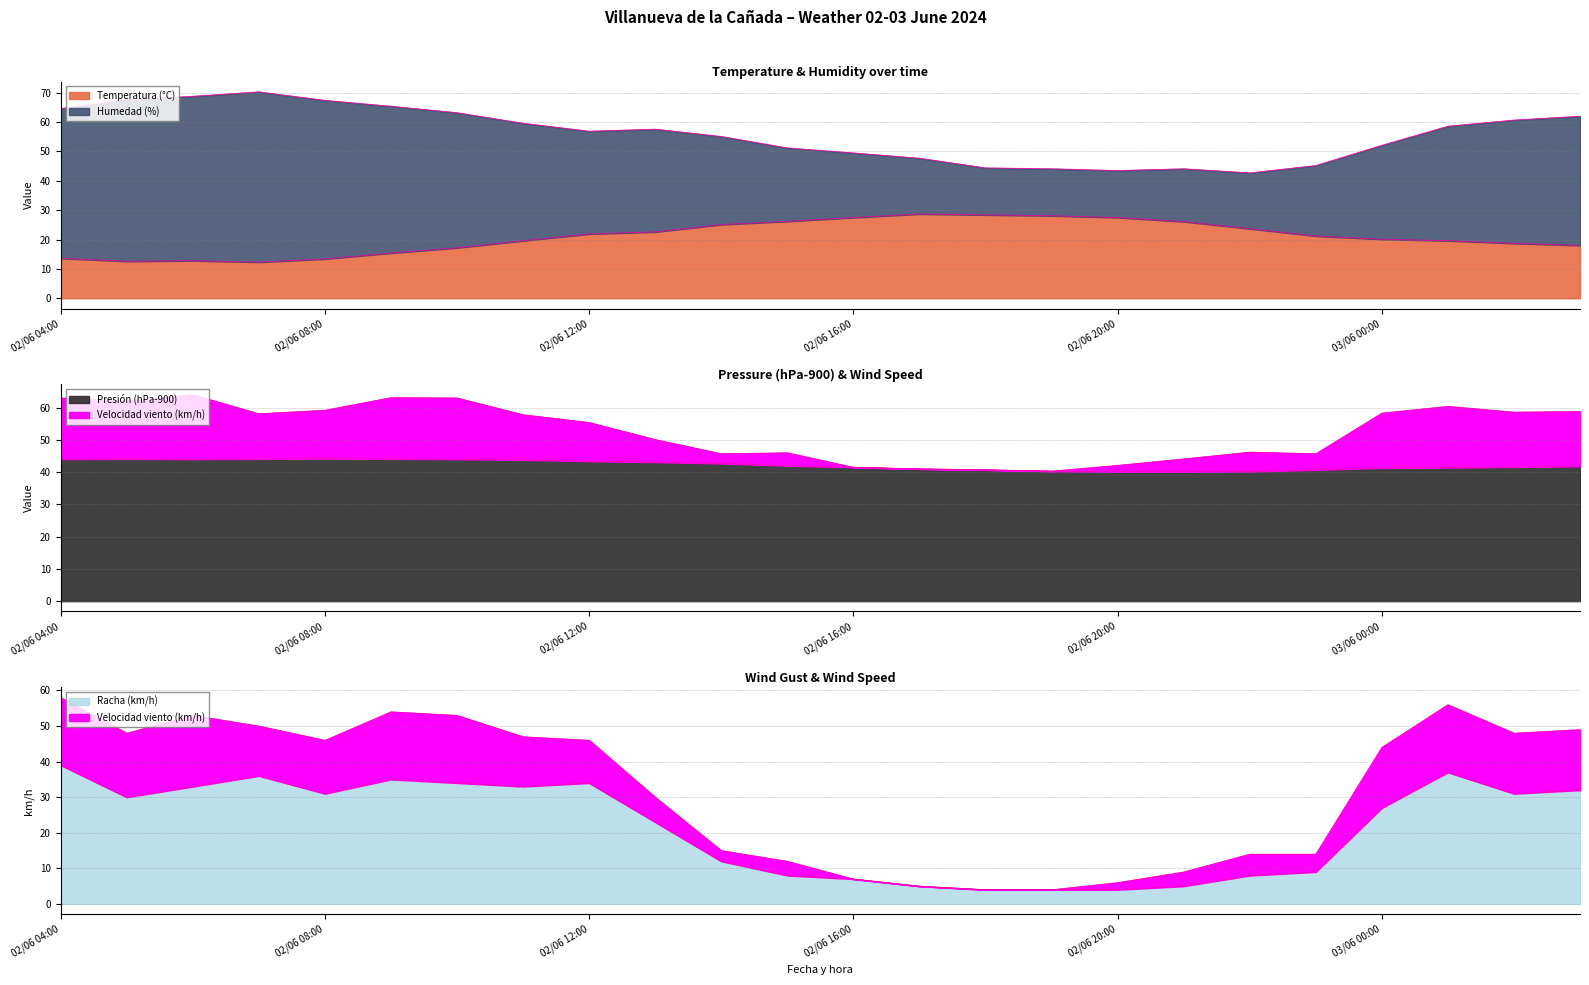

The Humedad (%) series shows 103.6 at 02/06 04:00. True or false?

False